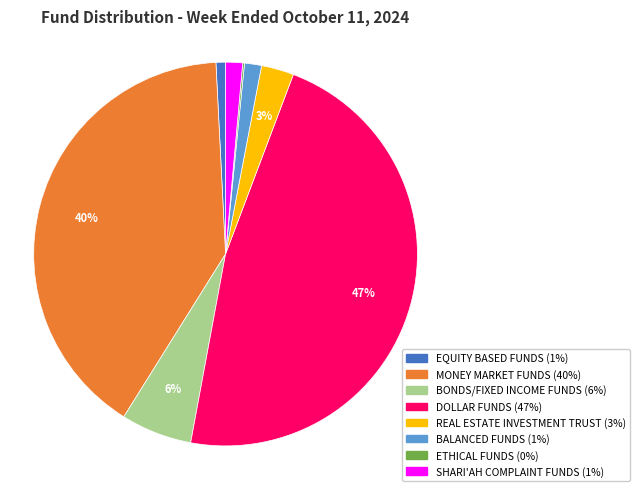

What is the largest slice in the pie chart?

DOLLAR FUNDS